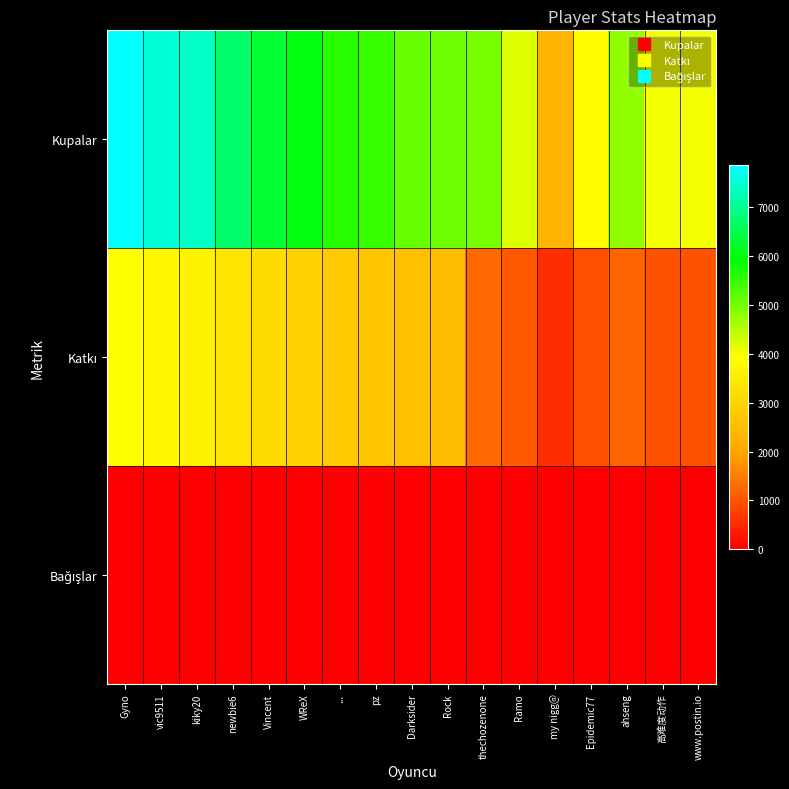

At which category is the sum across all series the highest?

Gyno